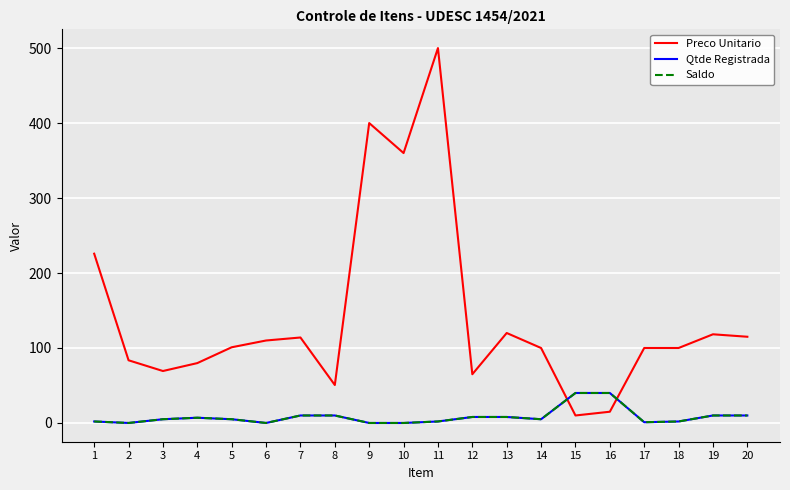

List the series in order of their peak value, lowest first.

Qtde Registrada, Saldo, Preco Unitario